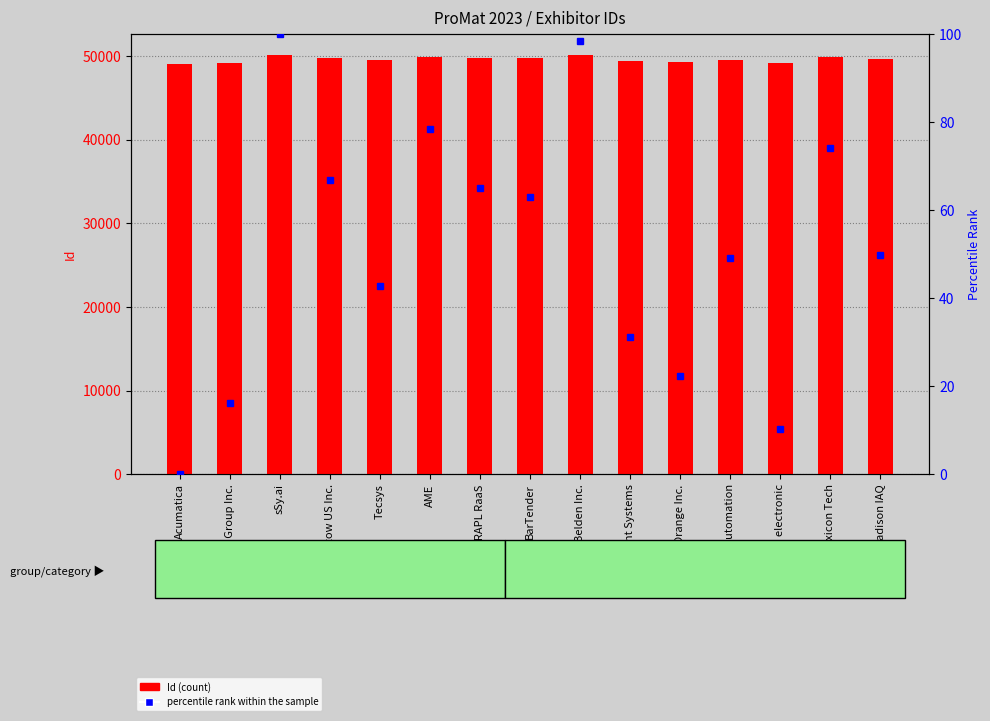

Reading left to right, extract all data points from this chart.

Id (count): Acumatica=49038.0	E80 Group Inc.=49217.0	sSy.ai=50144.0	Stow US Inc.=49777.0	Tecsys=49510.0	AME=49906.0	ARAPL RaaS=49758.0	BarTender=49734.0	Belden Inc.=50127.0	Flight Systems=49383.0	GreyOrange Inc.=49285.0	Janus Automation=49580.0	Leuze electronic=49153.0	Lexicon Tech=49858.0	Madison IAQ=49588.0
percentile rank within the sample: Acumatica=0.0	E80 Group Inc.=16.2	sSy.ai=100.0	Stow US Inc.=66.8	Tecsys=42.7	AME=78.5	ARAPL RaaS=65.1	BarTender=62.9	Belden Inc.=98.5	Flight Systems=31.2	GreyOrange Inc.=22.3	Janus Automation=49.0	Leuze electronic=10.4	Lexicon Tech=74.1	Madison IAQ=49.7